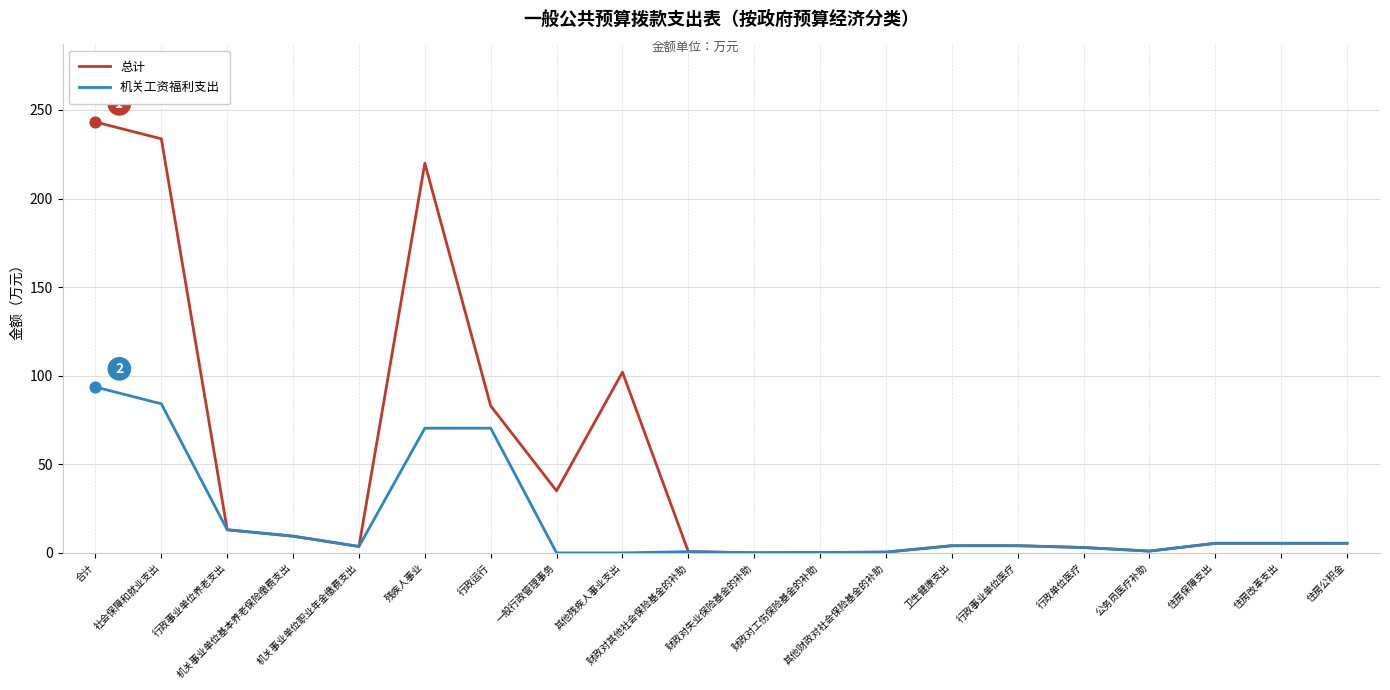

Is the value of 机关工资福利支出 at 住房改革支出 greater than the value of 总计 at 一般行政管理事务?

No